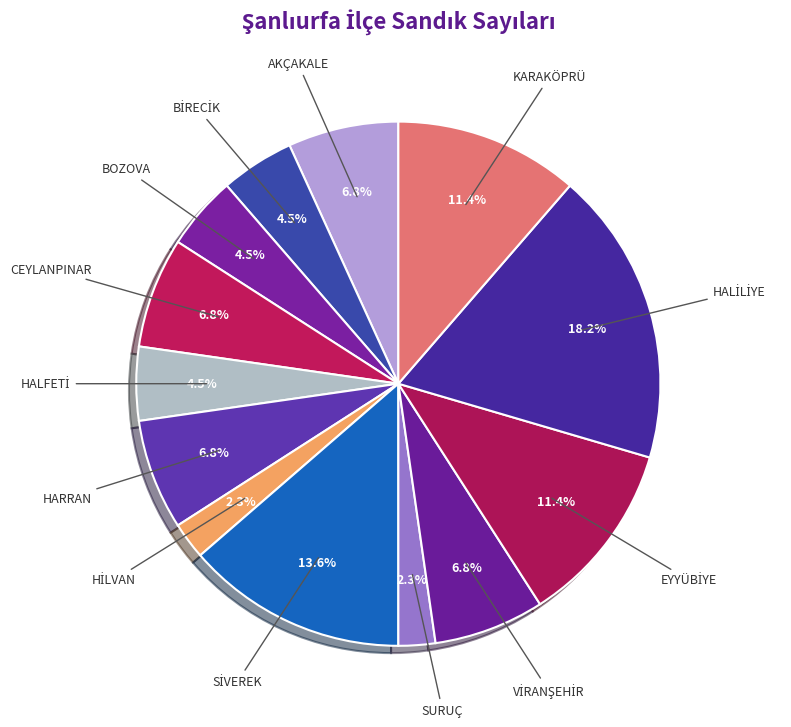

Is there any slice that represents more than half of the pie?

No